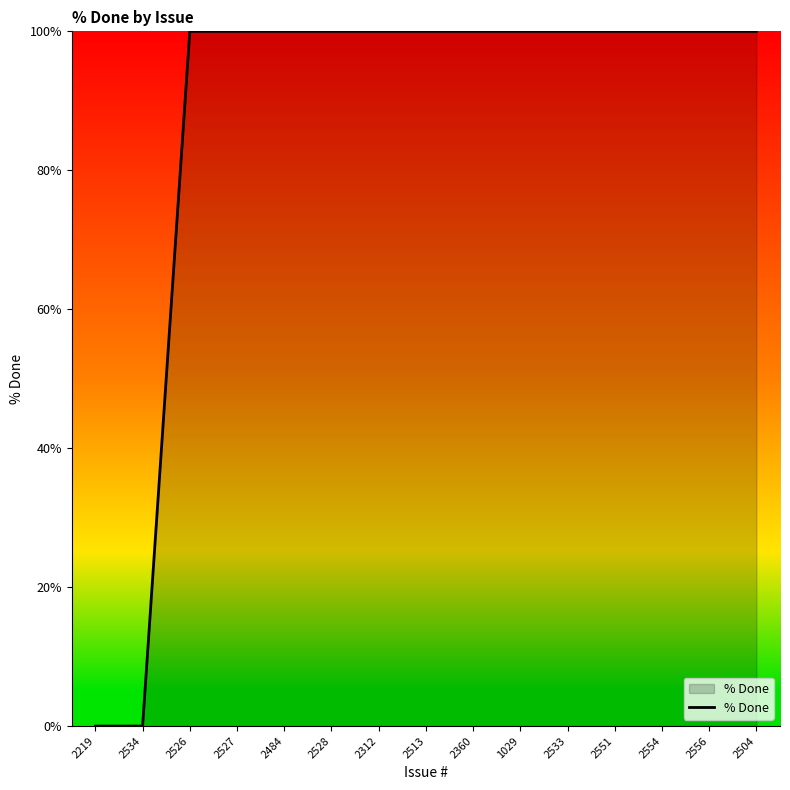

What is the maximum value shown in the chart?

100